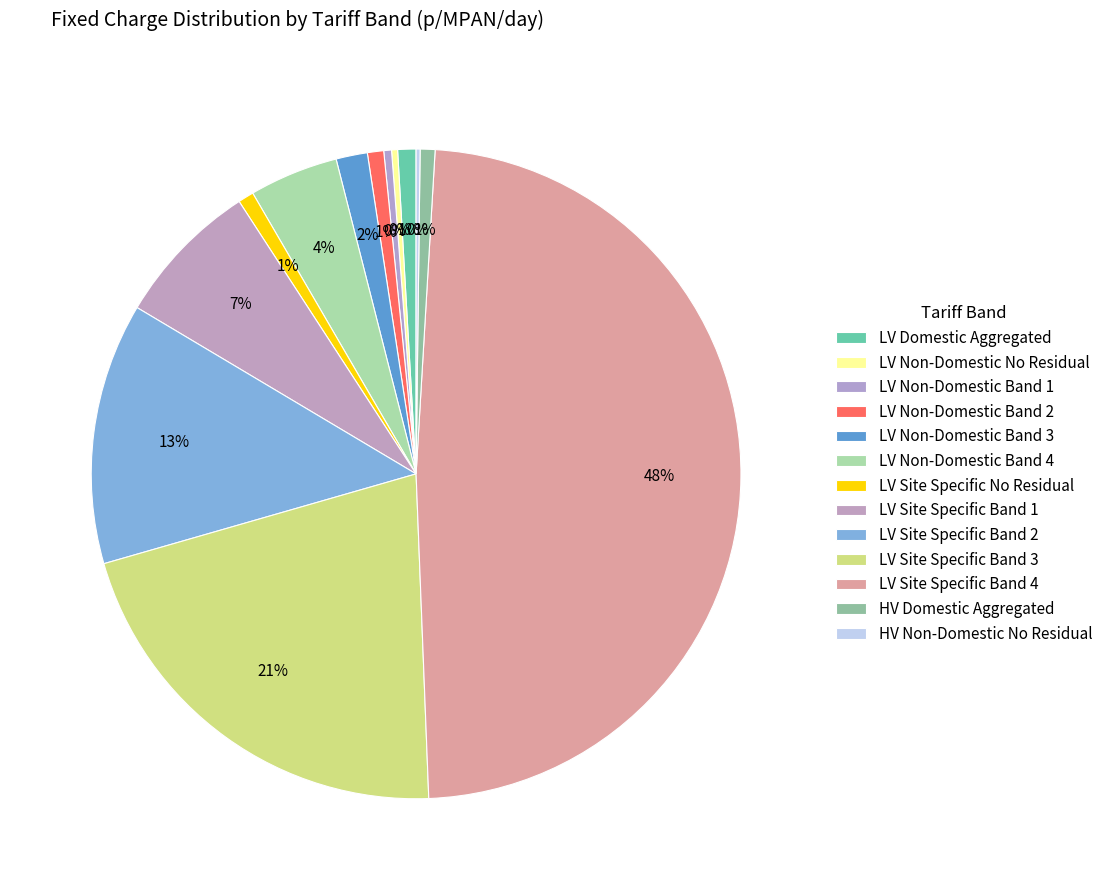

Does any single category account for the majority?

No